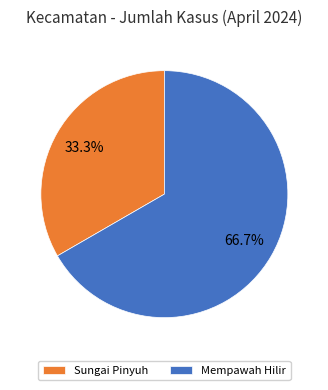

Is there a majority slice in this chart?

Yes